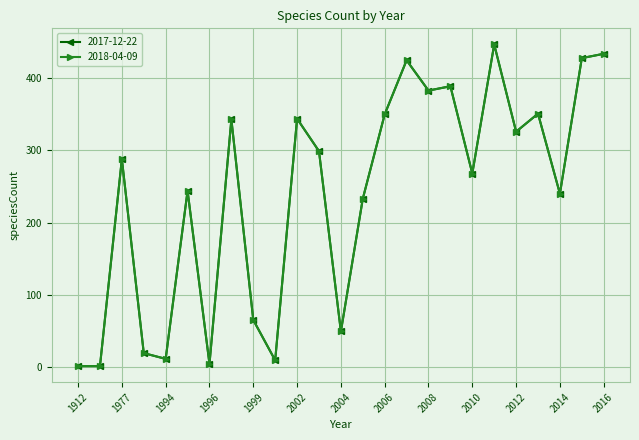

Is this an area chart (filled region under the line)?

No